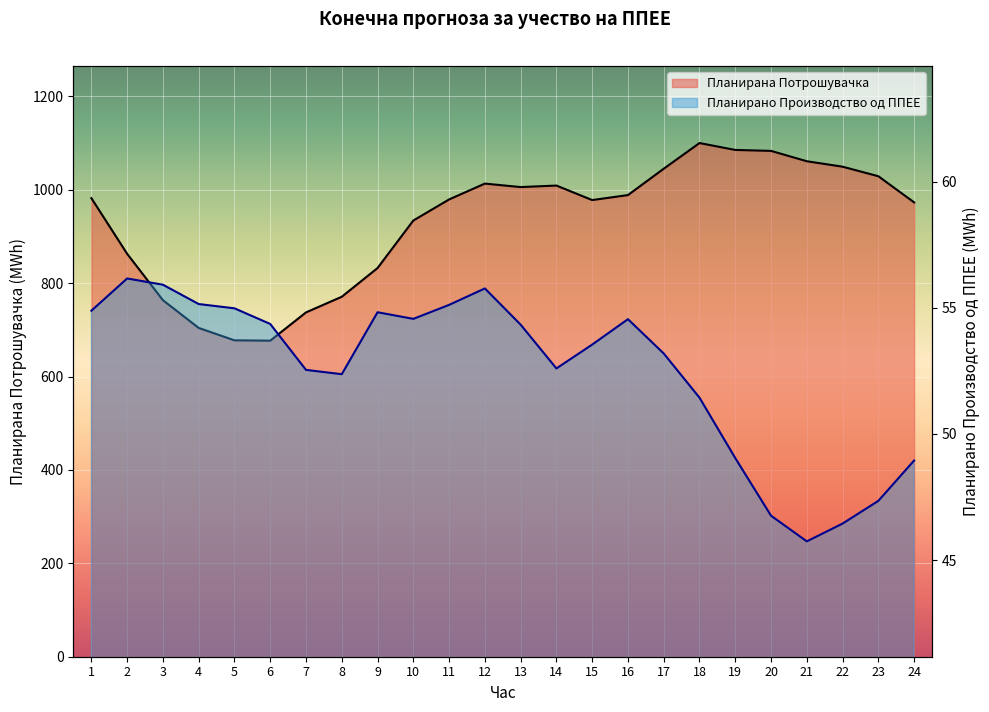

Rank the series at 11 from highest to lowest value.

Планирана Потрошувачка, Планирано Производство од ППЕЕ